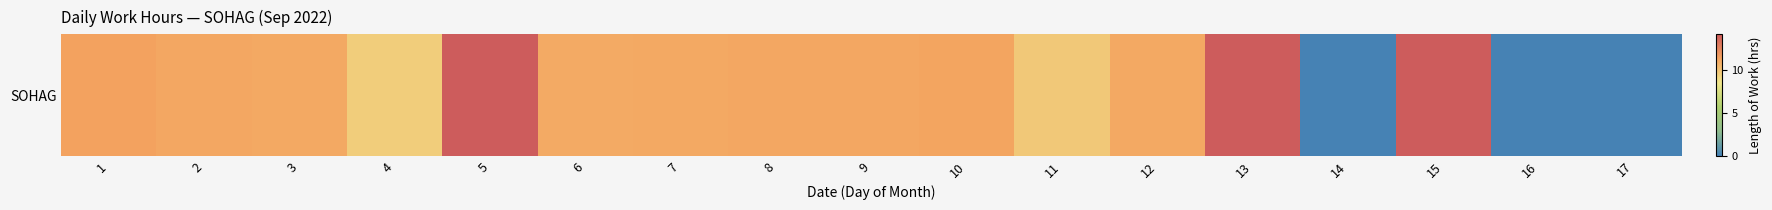

Which has a higher value, 9 or 10?

10